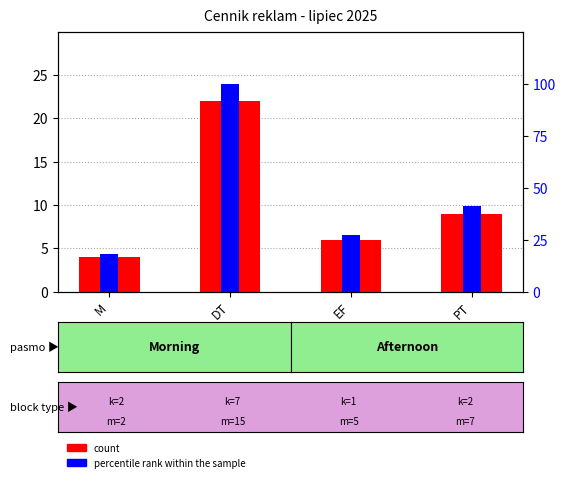

Count the number of data series in this chart.

2